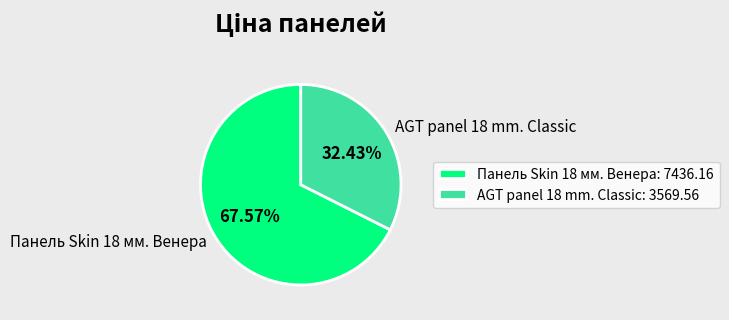

What percentage is NOT represented by Панель Skin 18 мм. Венера?

32.4%